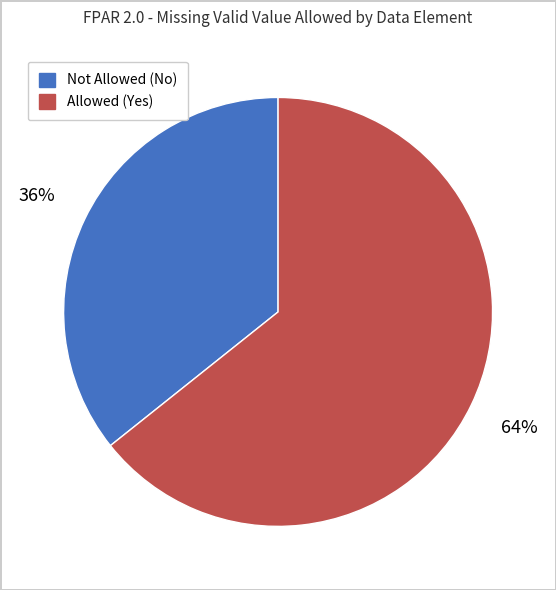

Does any single category account for the majority?

Yes